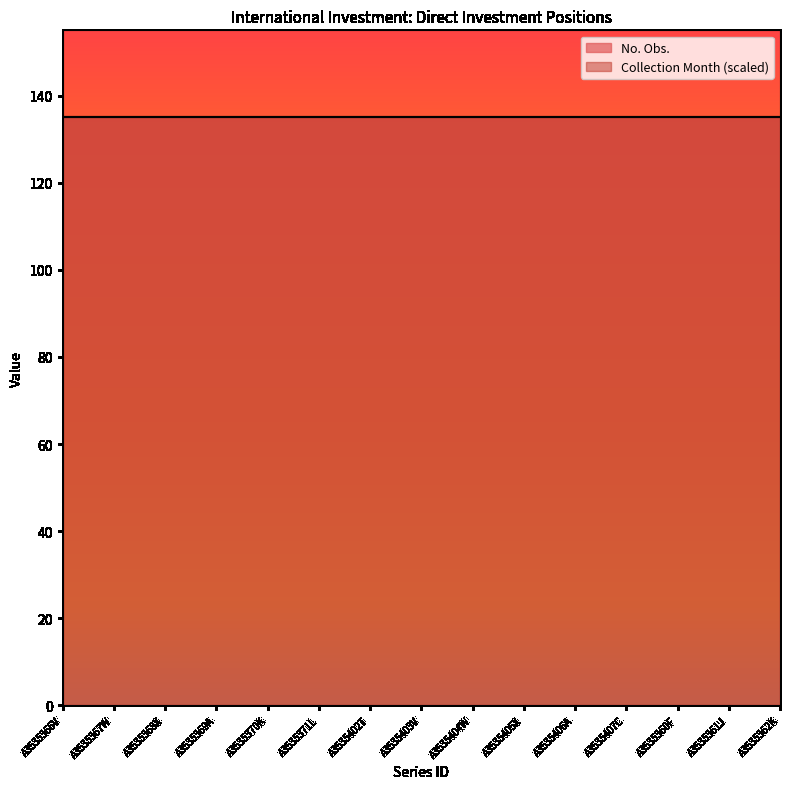

Reading right to left, extract all data points from this chart.

No. Obs.: 135	135	135	135	135	135	135	135	135	135	135	135	135	135	135
Collection Month: 3	3	3	3	3	3	3	3	3	3	3	3	3	3	3